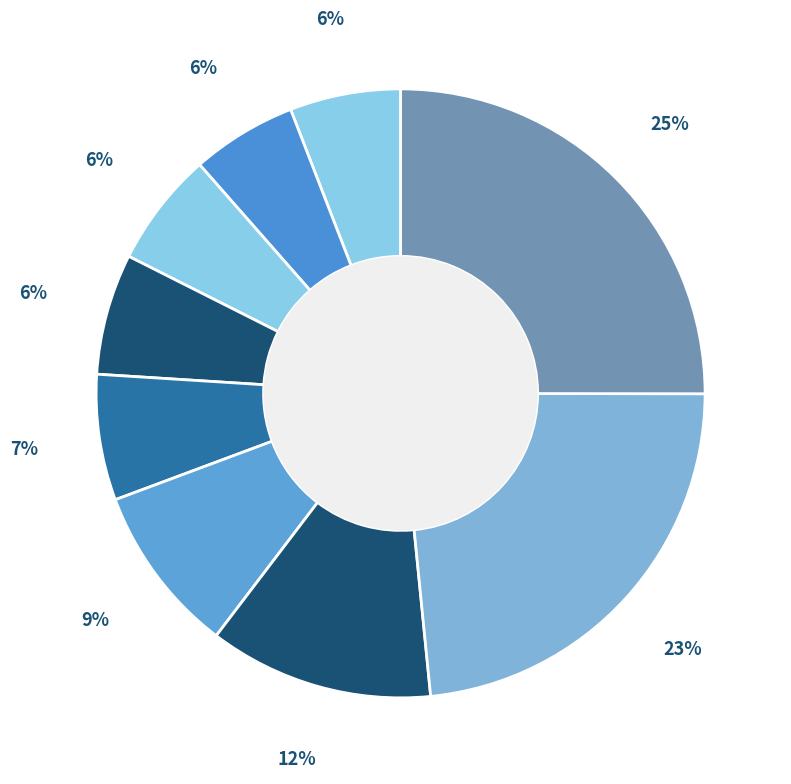

Is there any slice that represents more than half of the pie?

No